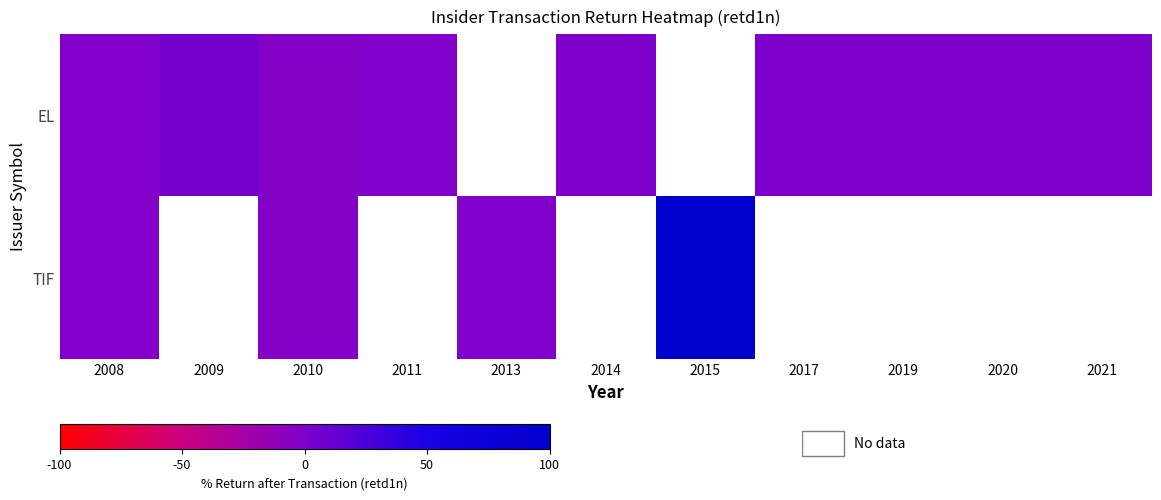

True or false: EL has a value of 2.2 at 2017.

False